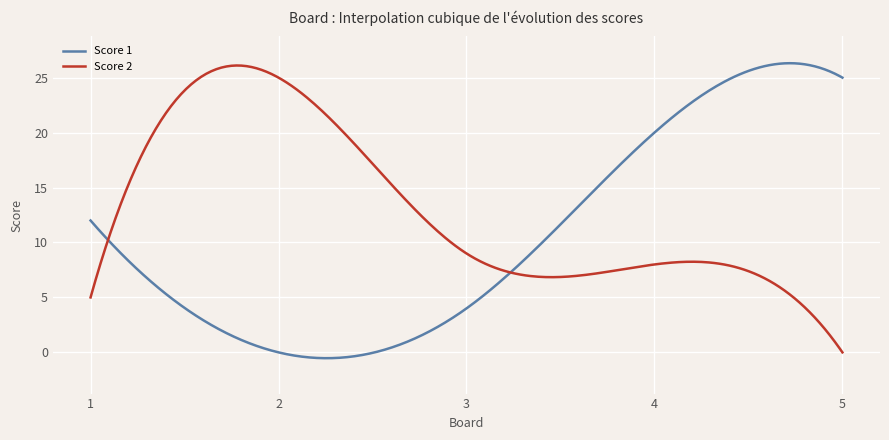

What is the maximum value shown in the chart?

26.3